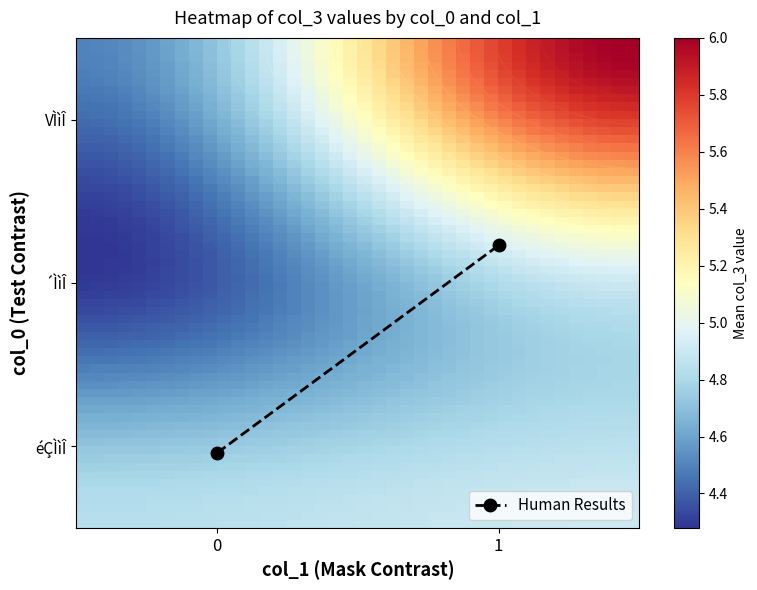

True or false: ´ÌìÎ has a value of 0.0 at 1.

True